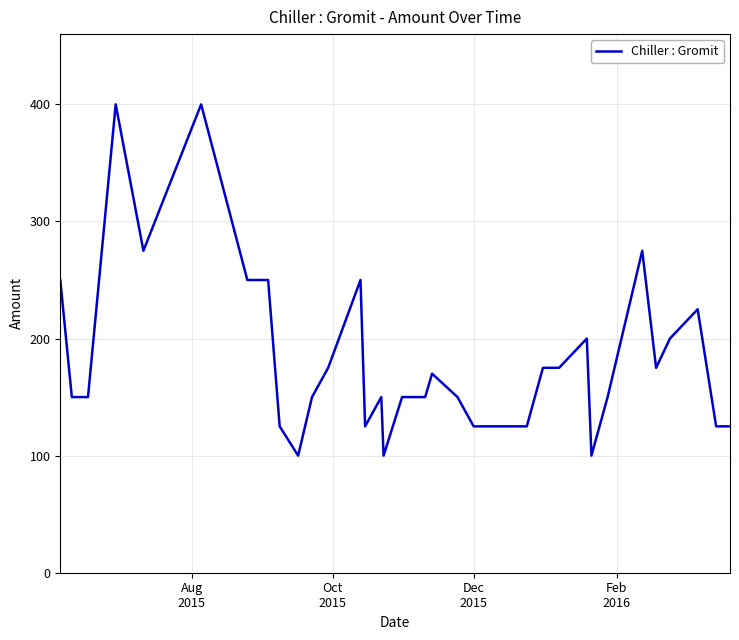

What is the minimum value shown in the chart?

100